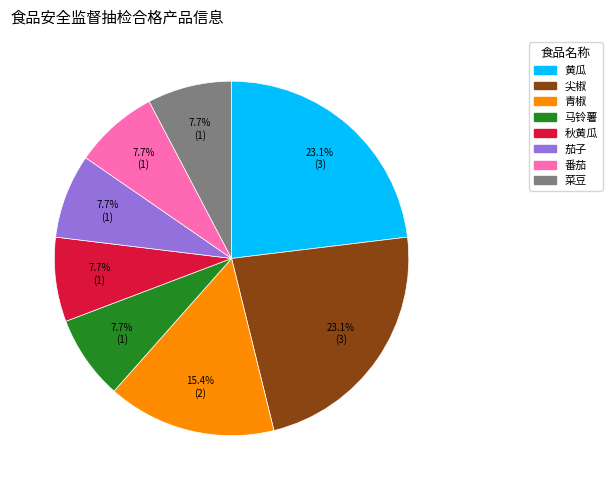

What is the total percentage of 马铃薯 and 茄子?

15.4%